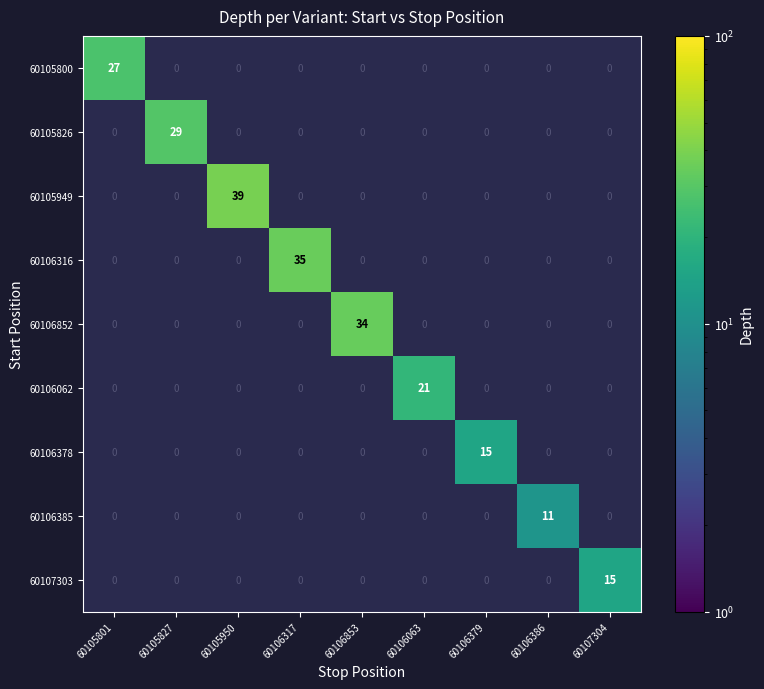

At which category does the chart reach its peak across all series?

60105950